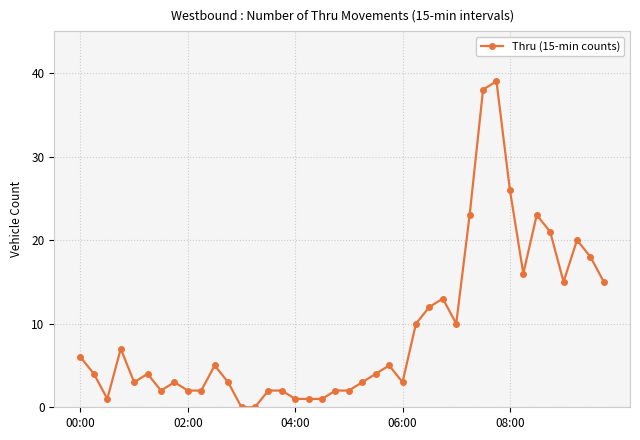

What is the sum of all values?

367